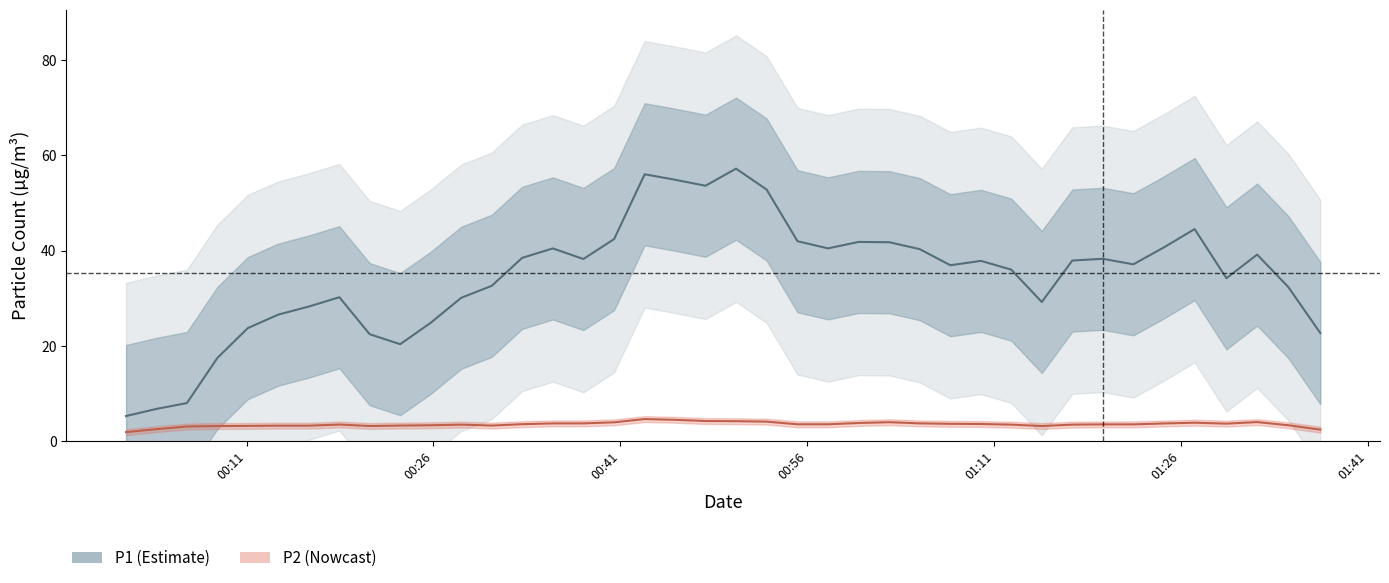

True or false: P1 and P2 intersect in this chart.

False